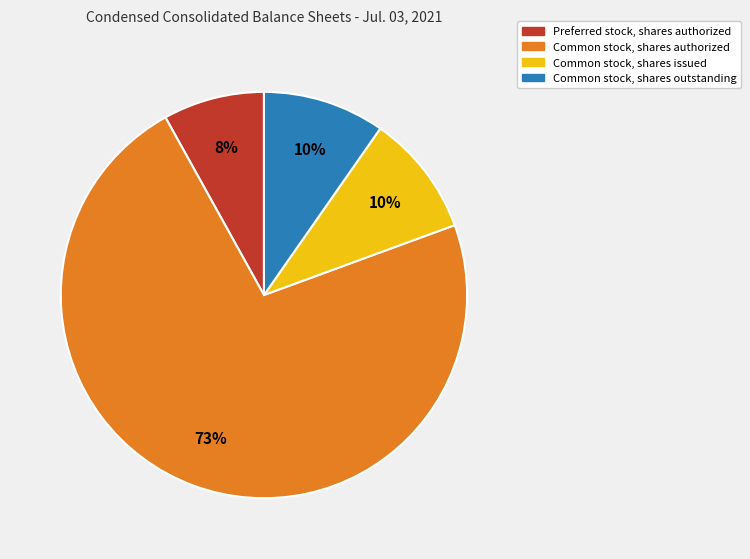

Between Preferred stock, shares authorized and Common stock, shares authorized, which is larger?

Common stock, shares authorized